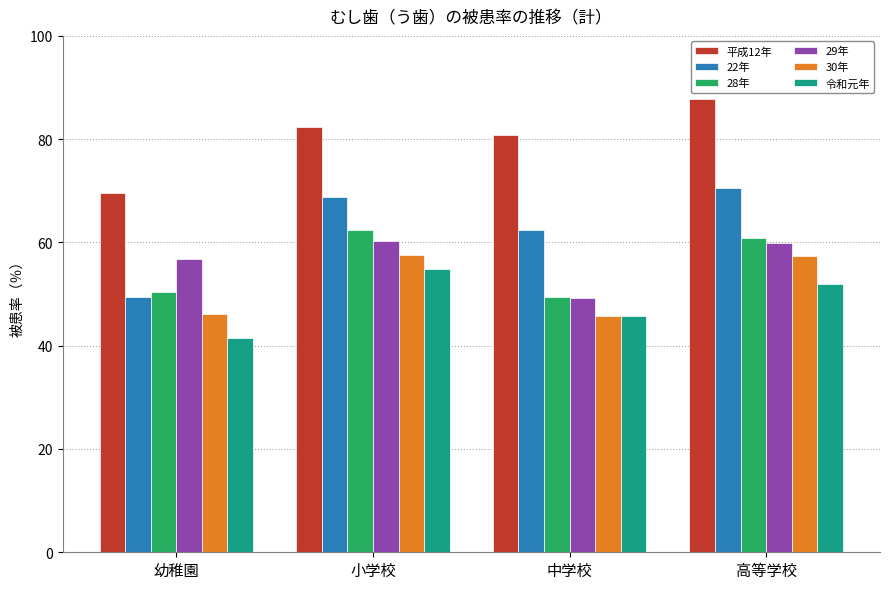

Is the value of 28年 at 幼稚園 greater than the value of 平成12年 at 高等学校?

No